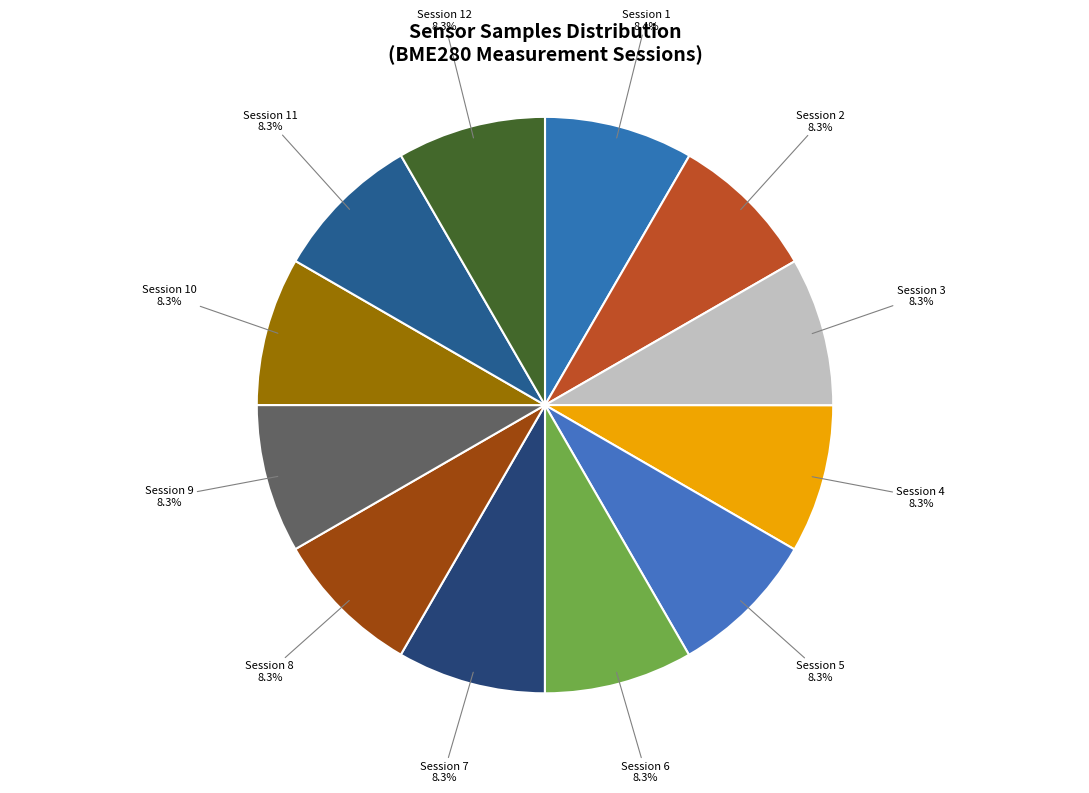

Is Session 7 the majority of the pie?

No